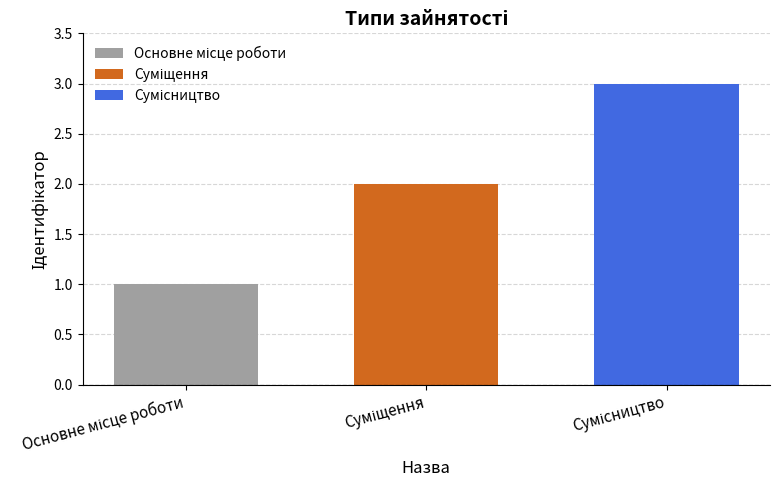

What is the maximum value shown in the chart?

3